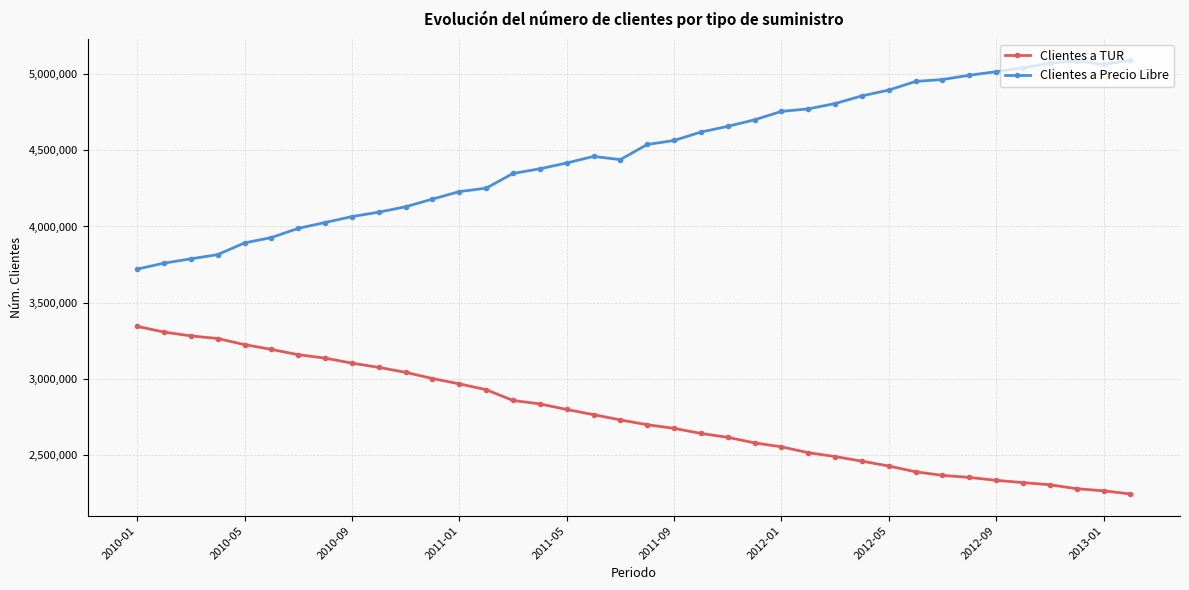

What is the minimum value shown in the chart?

2241067